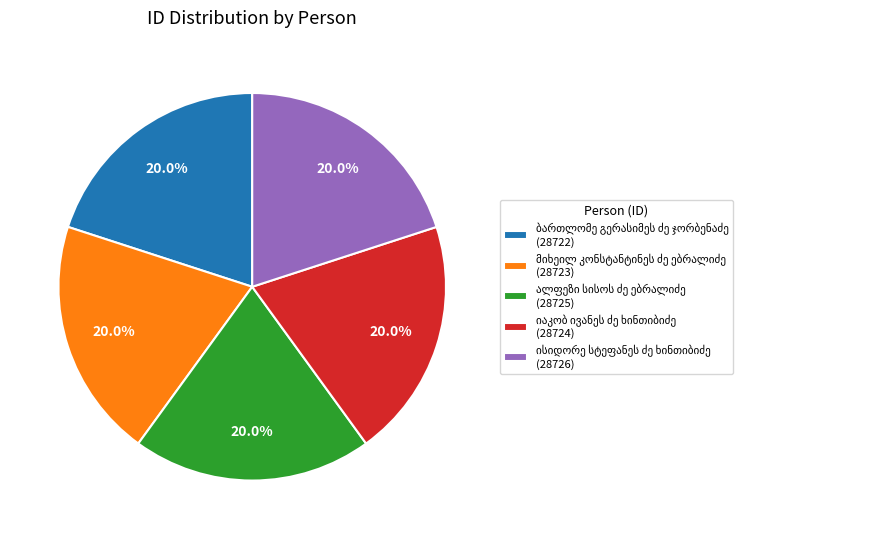

Does any single category account for the majority?

No